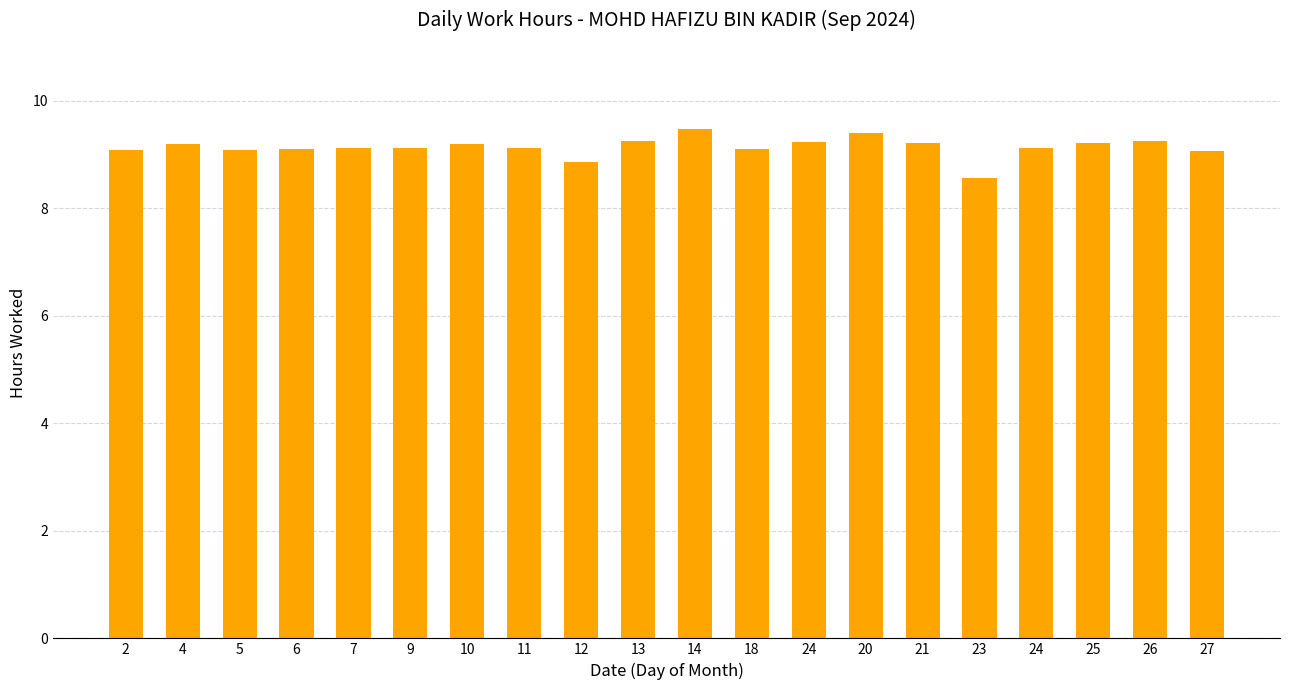

How many bars are there in total?

20